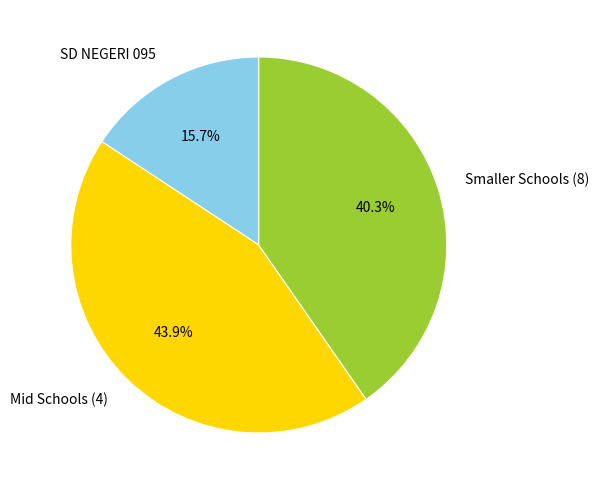

To the nearest percent, what is the average slice percentage?

33%